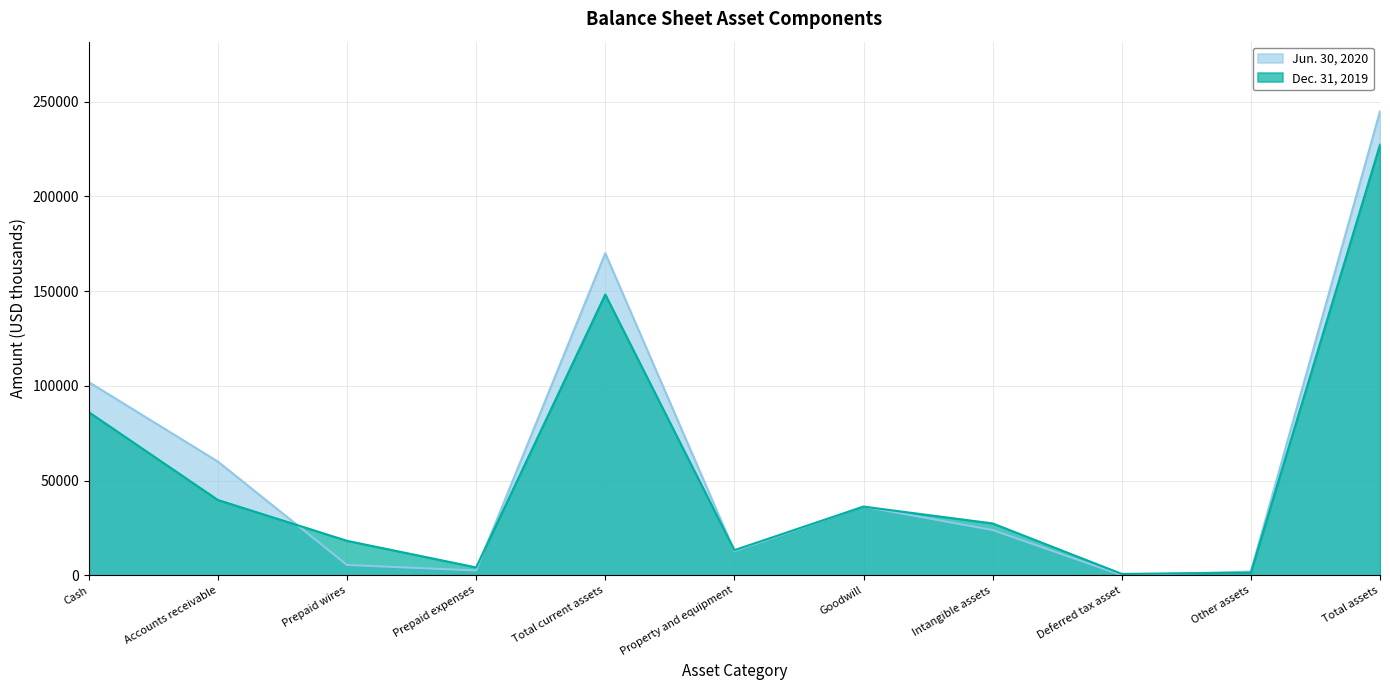

At which label is Jun. 30, 2020 closest to 122512?

Cash